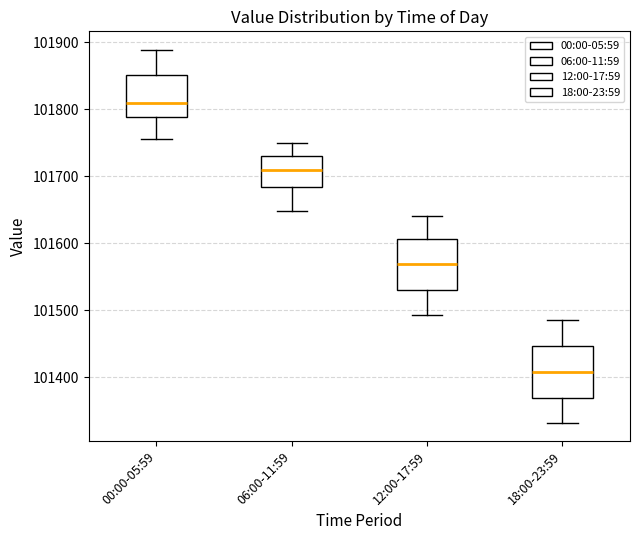

Reading left to right, read every box against the y-axis: the position of its median line, the range the box covers, and the ends of its whiskers. The values are not printed on the chart, so give them approximately, as read against the axis.

00:00-05:59: median 101810, box 101790 to 101850, whiskers 101760 to 101890
06:00-11:59: median 101710, box 101680 to 101730, whiskers 101650 to 101750
12:00-17:59: median 101570, box 101530 to 101610, whiskers 101490 to 101640
18:00-23:59: median 101410, box 101370 to 101450, whiskers 101330 to 101490